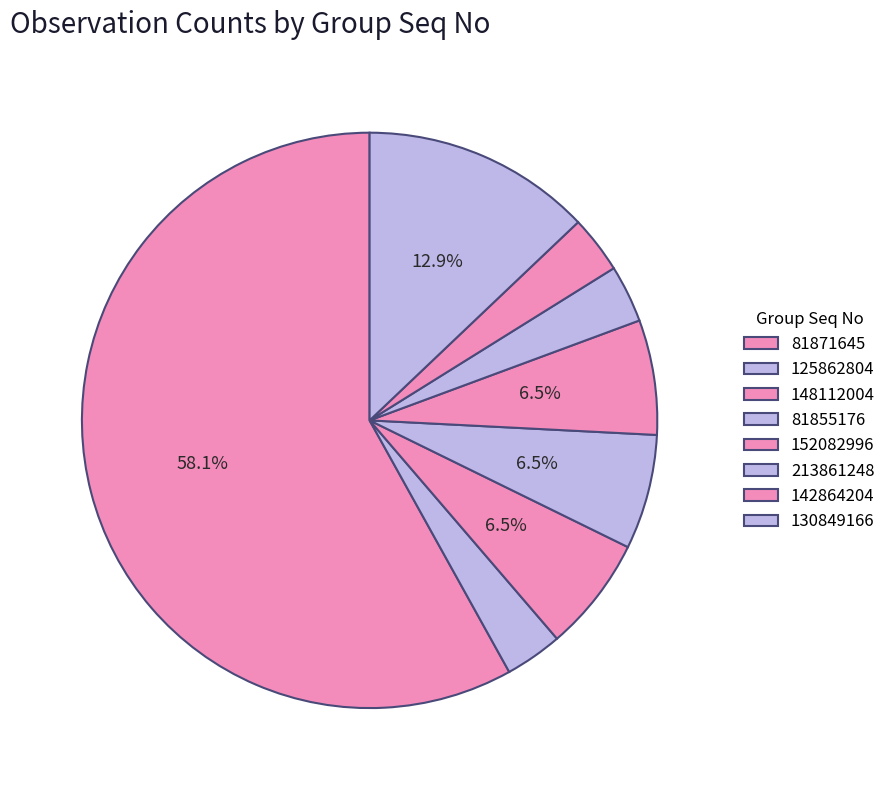

How many segments does this pie chart have?

8